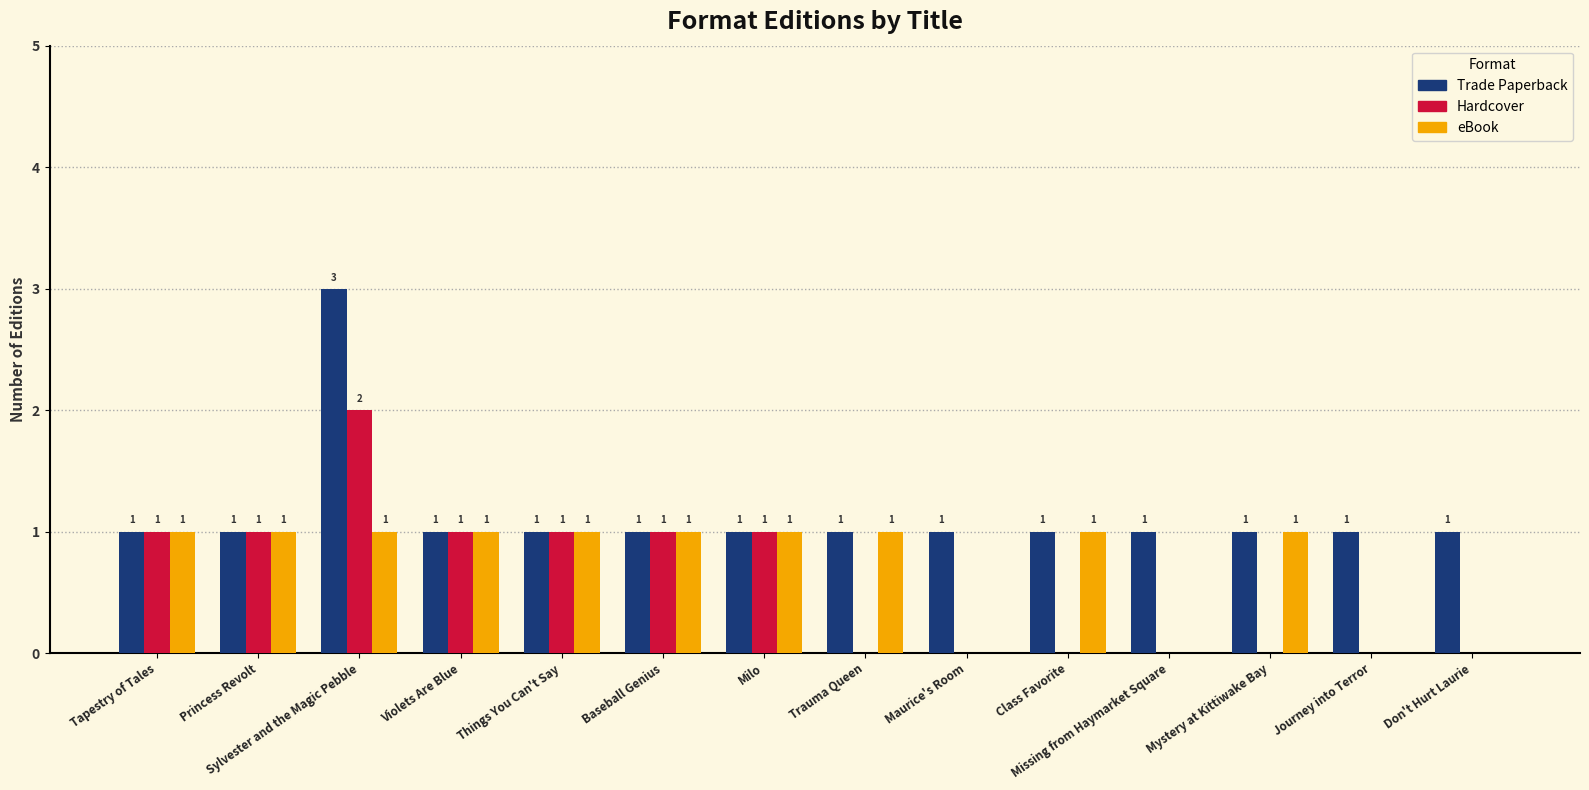

What is the sum of all Hardcover values?

8